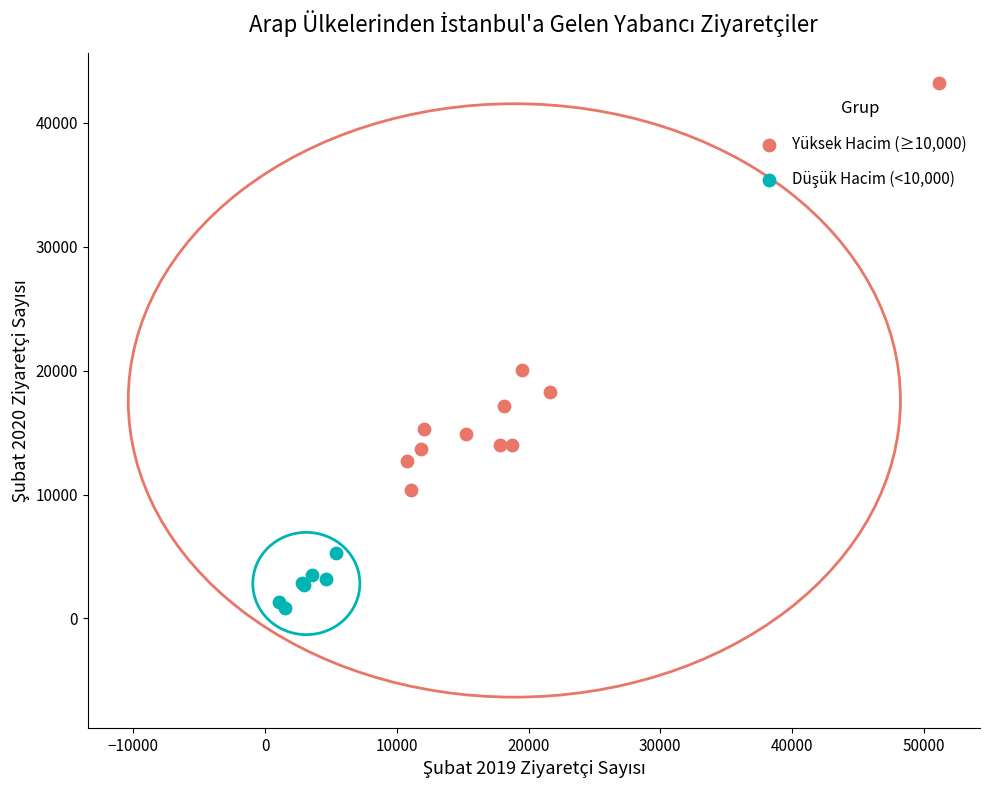

Which series has the widest spread of Y values?

Yüksek Hacim (≥10,000)